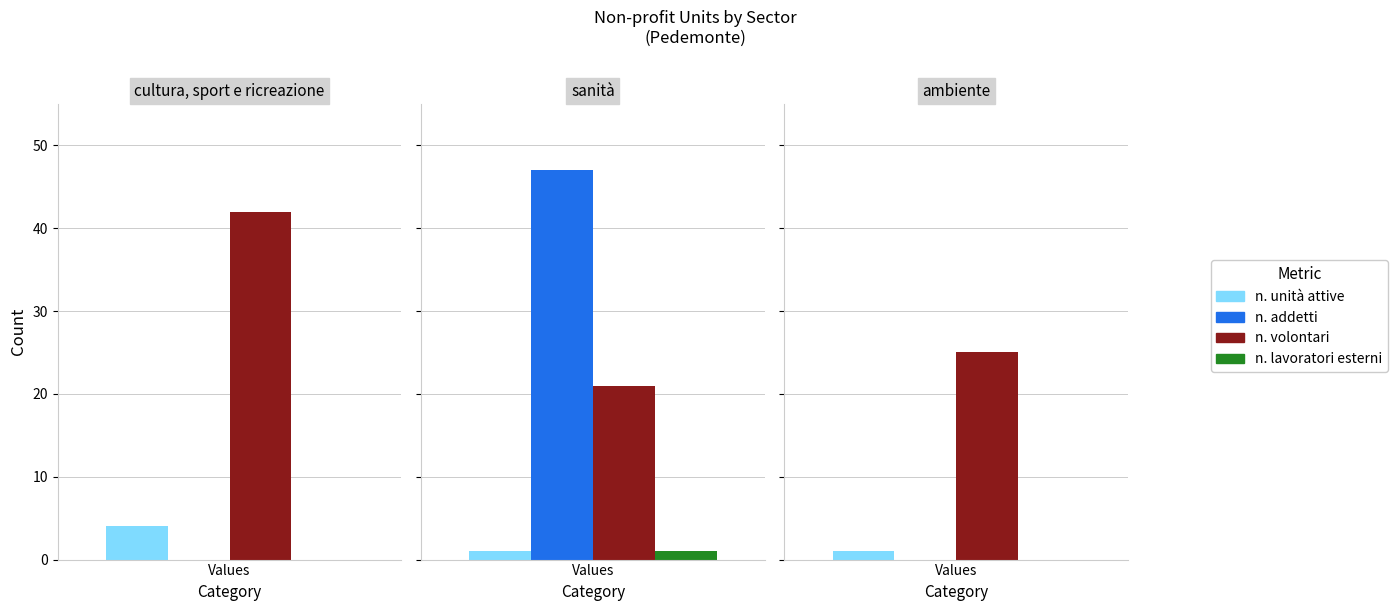

Reading left to right, transcribe all the data shown in this chart.

n. unità attive: cultura, sport e ricreazione=4	sanità=1	ambiente=1
n. addetti: cultura, sport e ricreazione=0	sanità=47	ambiente=0
n. volontari: cultura, sport e ricreazione=42	sanità=21	ambiente=25
n. lavoratori esterni: cultura, sport e ricreazione=0	sanità=1	ambiente=0